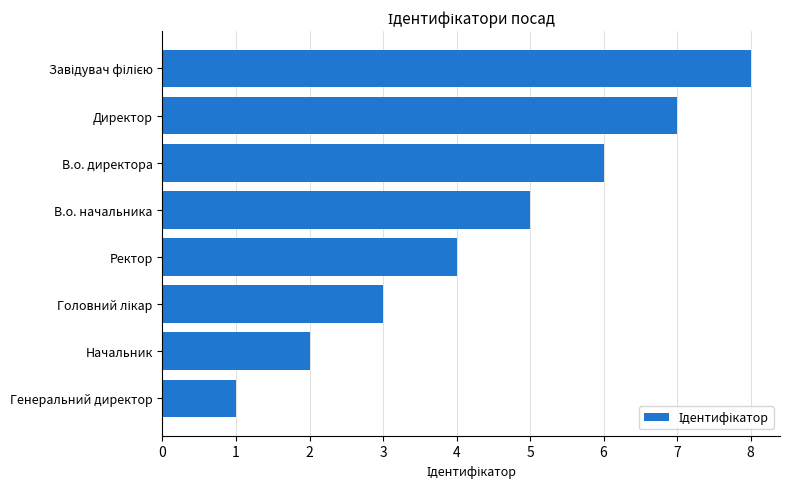

The chart shows a value of 5 at В.о. начальника. True or false?

True